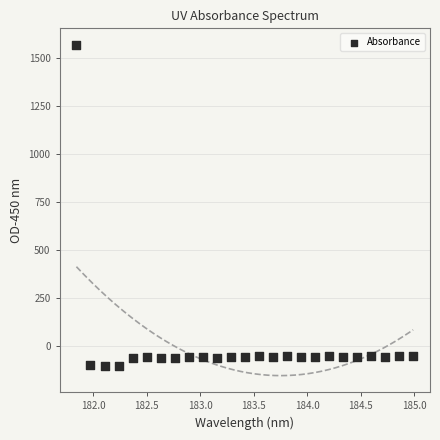

What is the range of Y values (max minus min)?

1673.0